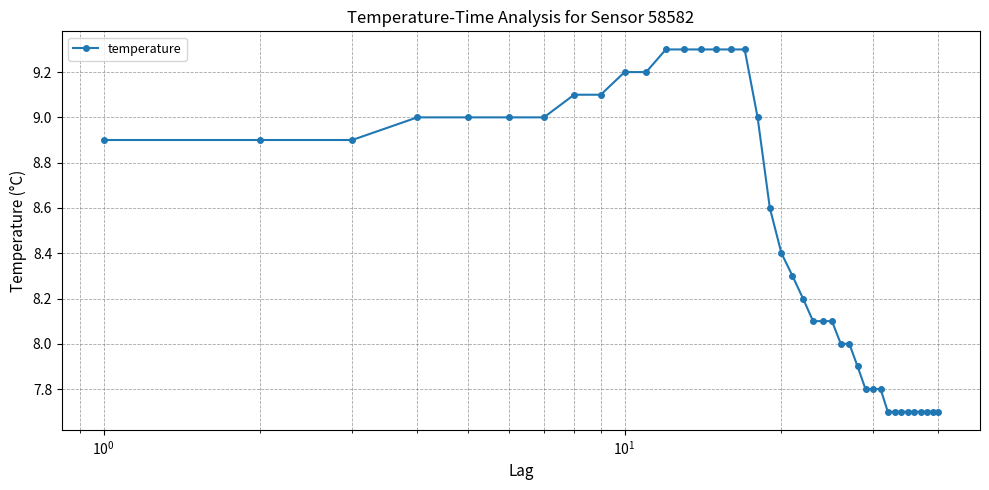

What is the difference between the maximum and minimum values?

1.6